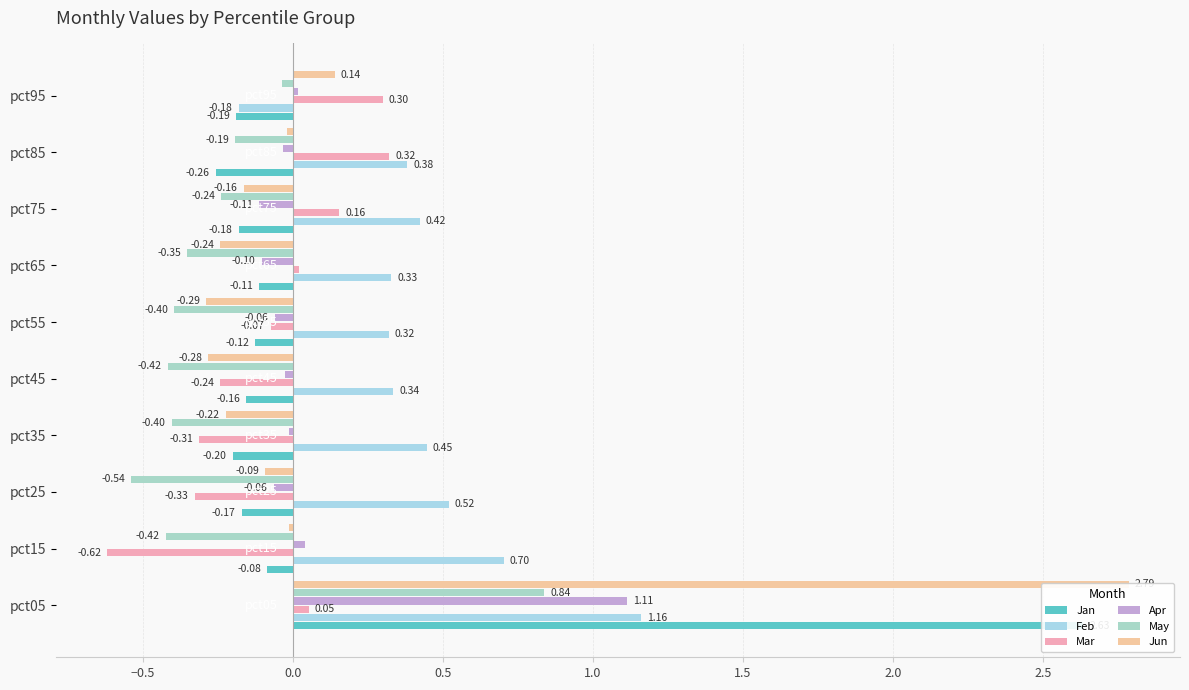

What is the sum of all Mar values?

-0.7